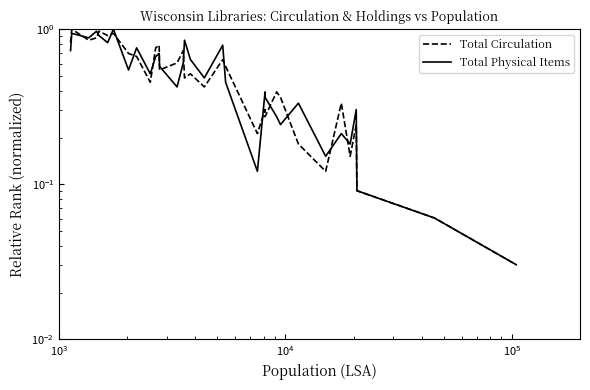

How many interior local peaks does the Total Circulation series have?

11